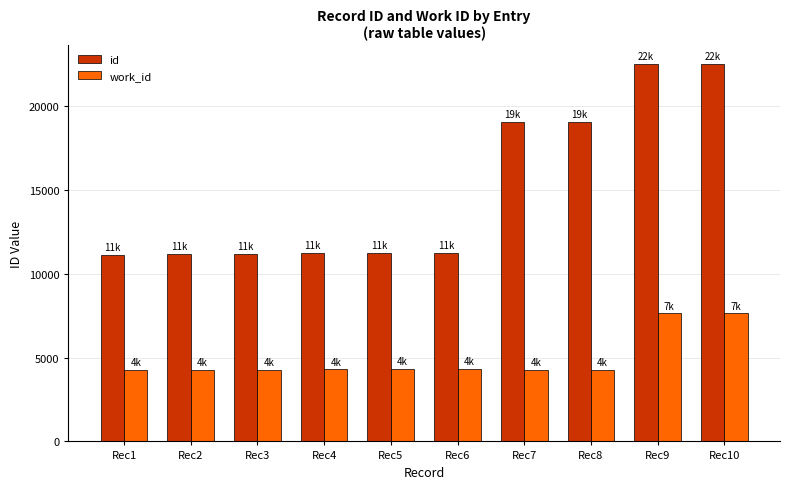

At Rec2, list the series in order from smallest to largest.

work_id, id